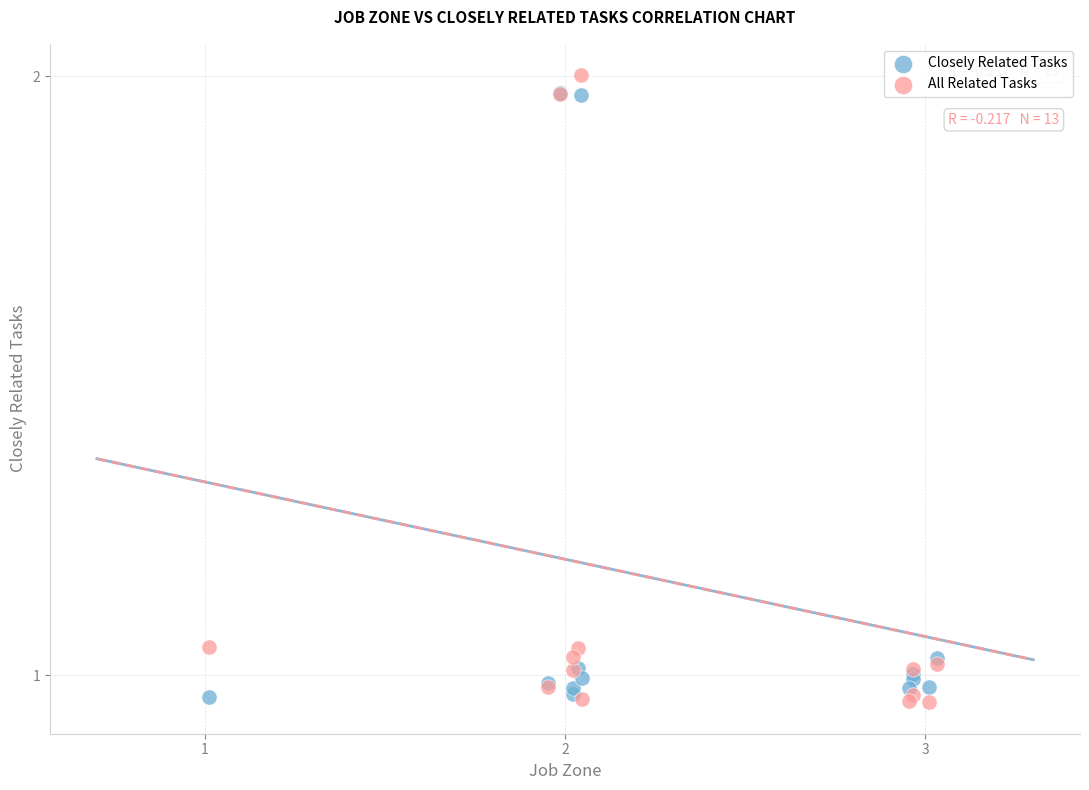

What are all the series names shown in the legend?

Closely Related Tasks, All Related Tasks